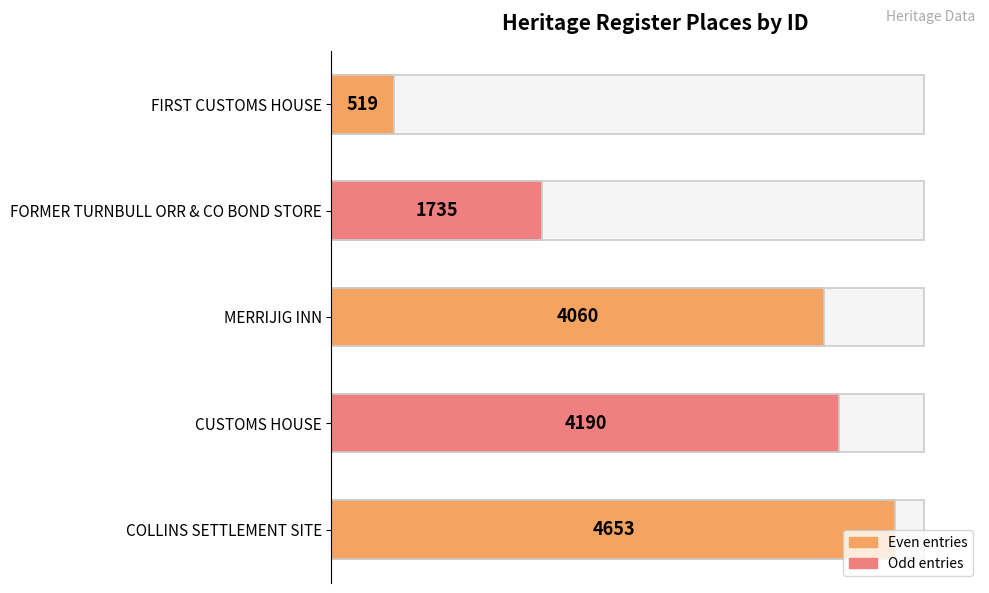

What is the difference between the second highest and minimum values?

3671